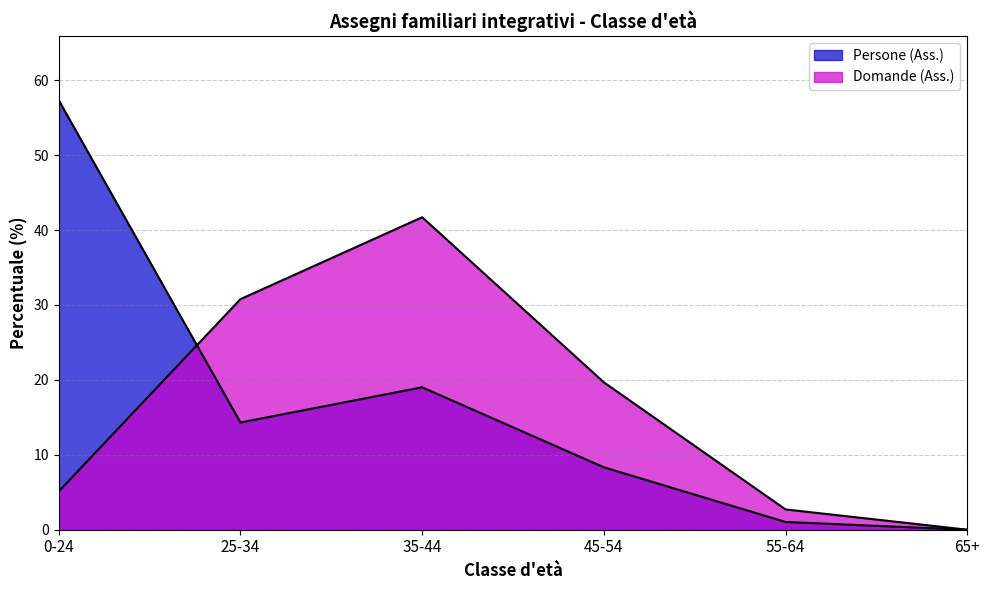

Which category has the highest value in the Persone (Ass.) series?

0-24